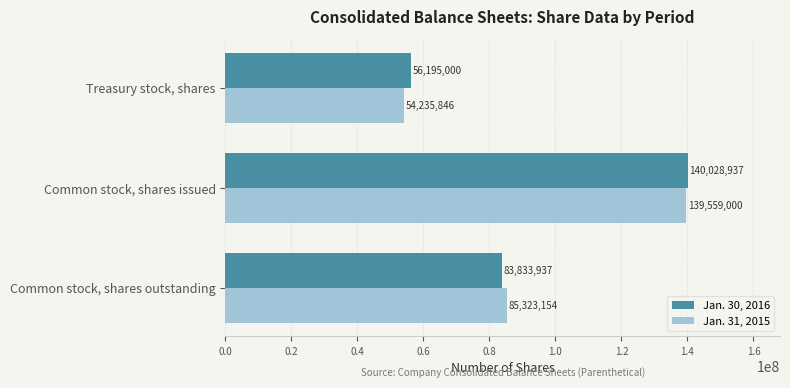

What is the difference between the maximum and second lowest values in the Jan. 31, 2015 series?

54235846